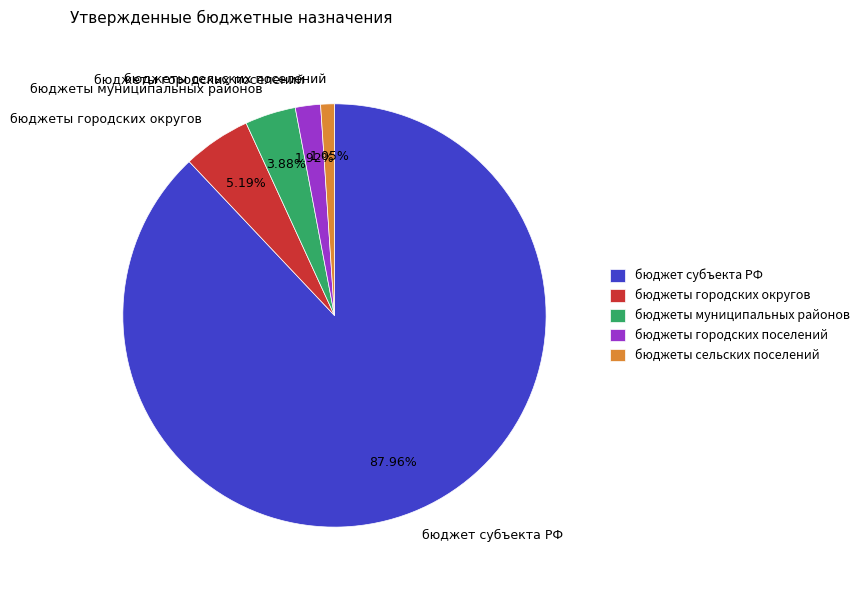

Which category has the biggest portion of the pie?

бюджет субъекта РФ